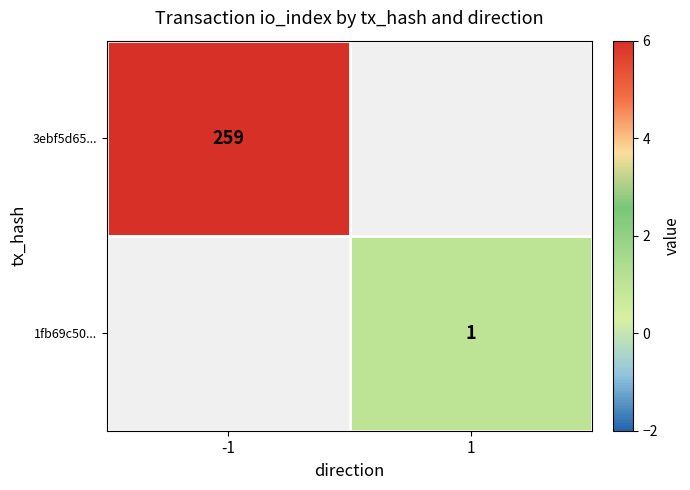

The value of 1fb69c50... at 1 is 1. True or false?

True